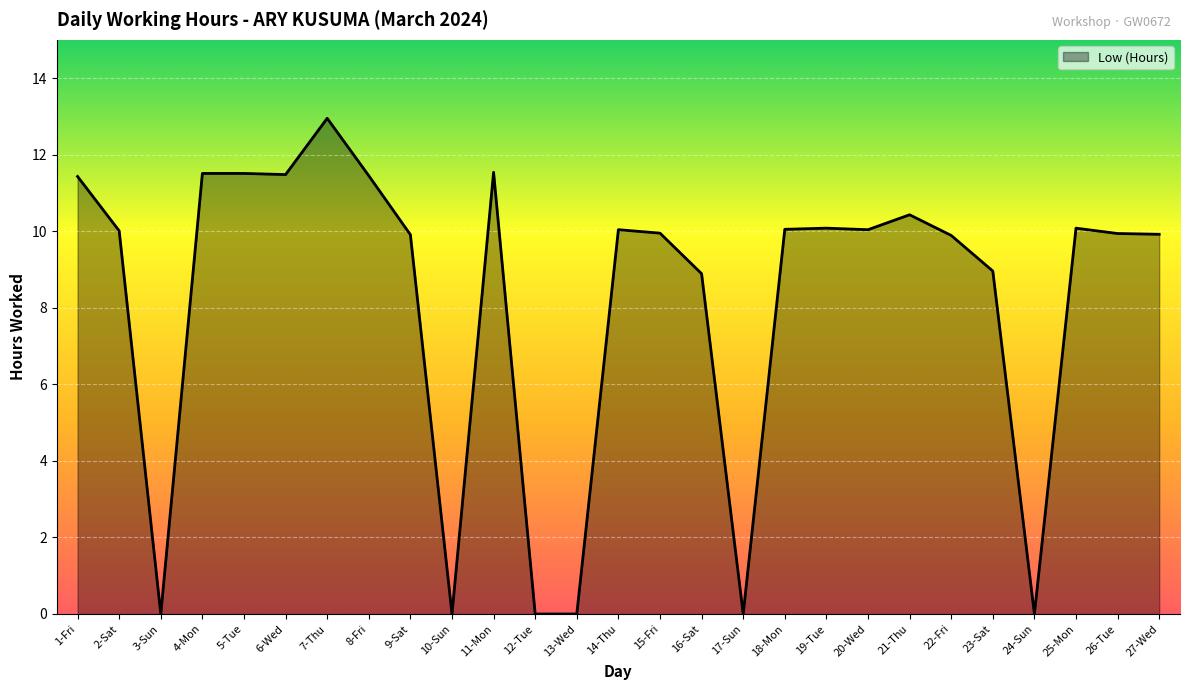

Where is the first local minimum?

3-Sun